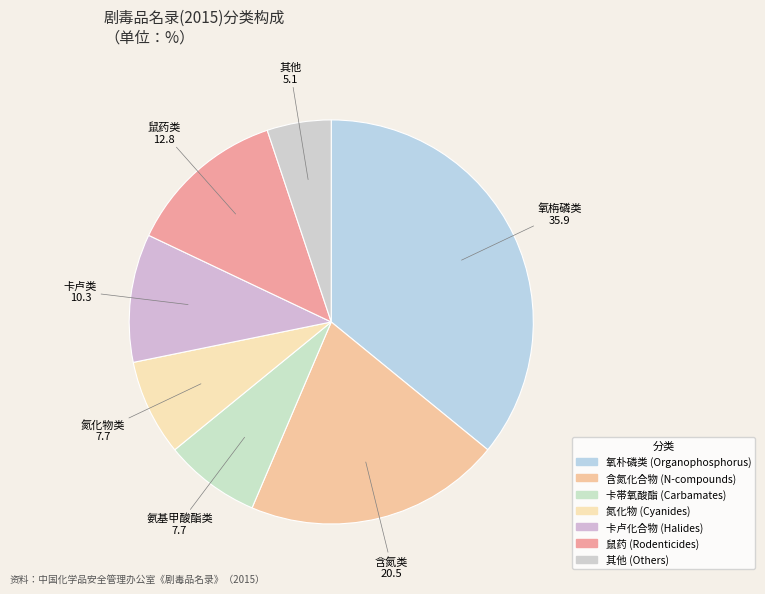

Which category has the biggest portion of the pie?

氧朴磷类 (Organophosphorus)